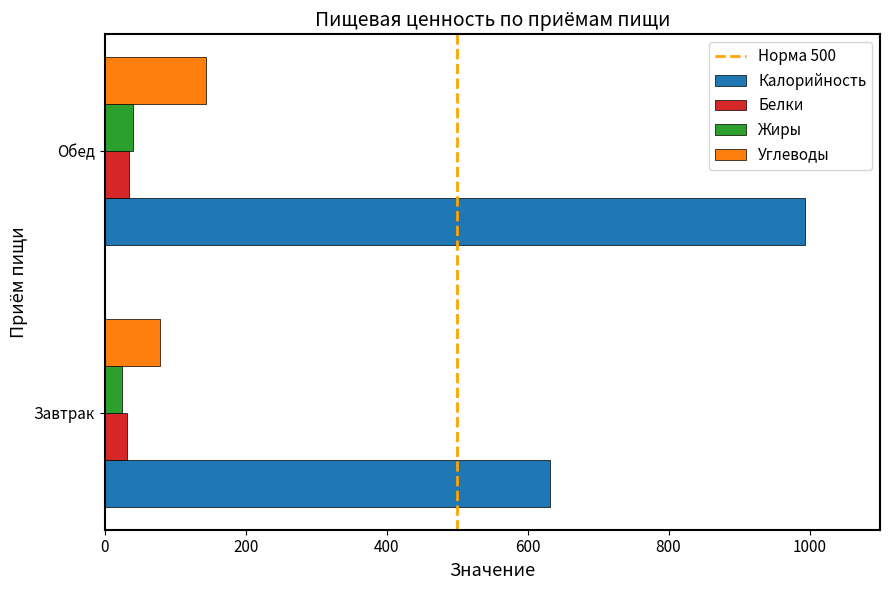

The Белки series shows 31.2 at Завтрак. True or false?

True